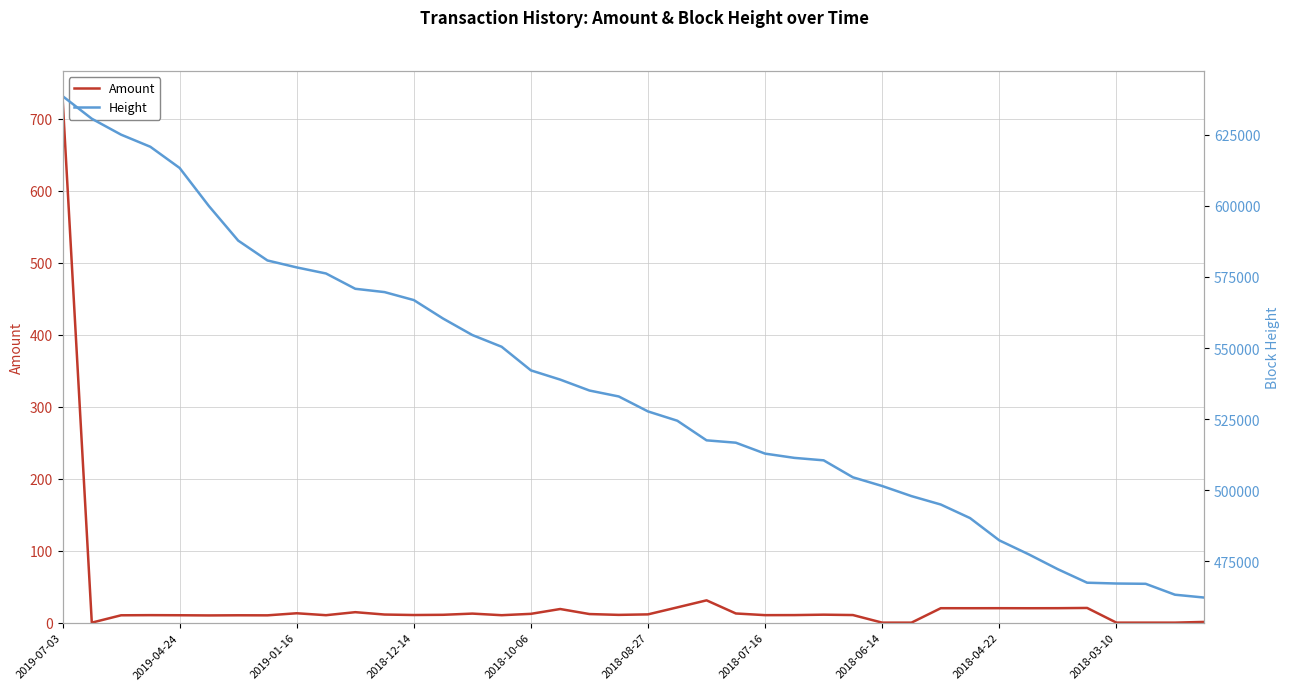

True or false: Height has more than 0 interior local peaks.

False